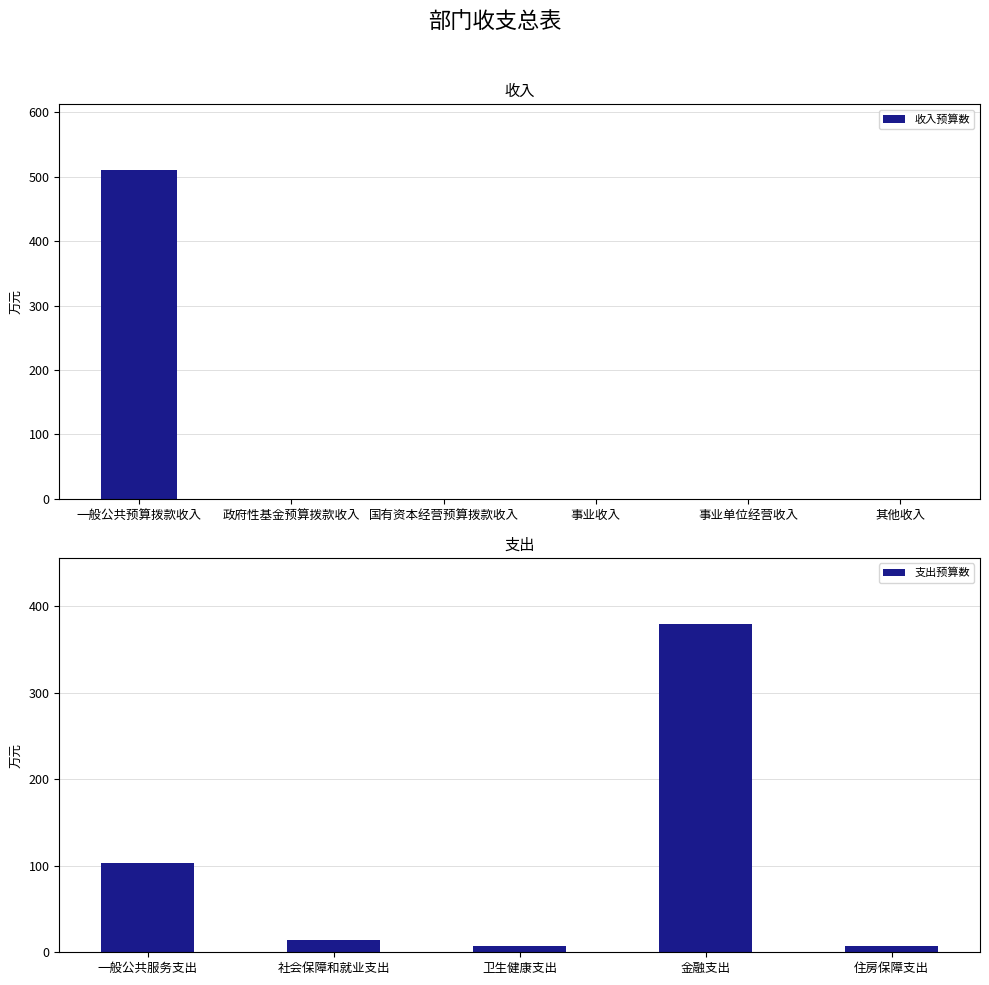

Rank the categories by value from highest to lowest.

一般公共预算拨款收入, 政府性基金预算拨款收入, 国有资本经营预算拨款收入, 事业收入, 事业单位经营收入, 其他收入